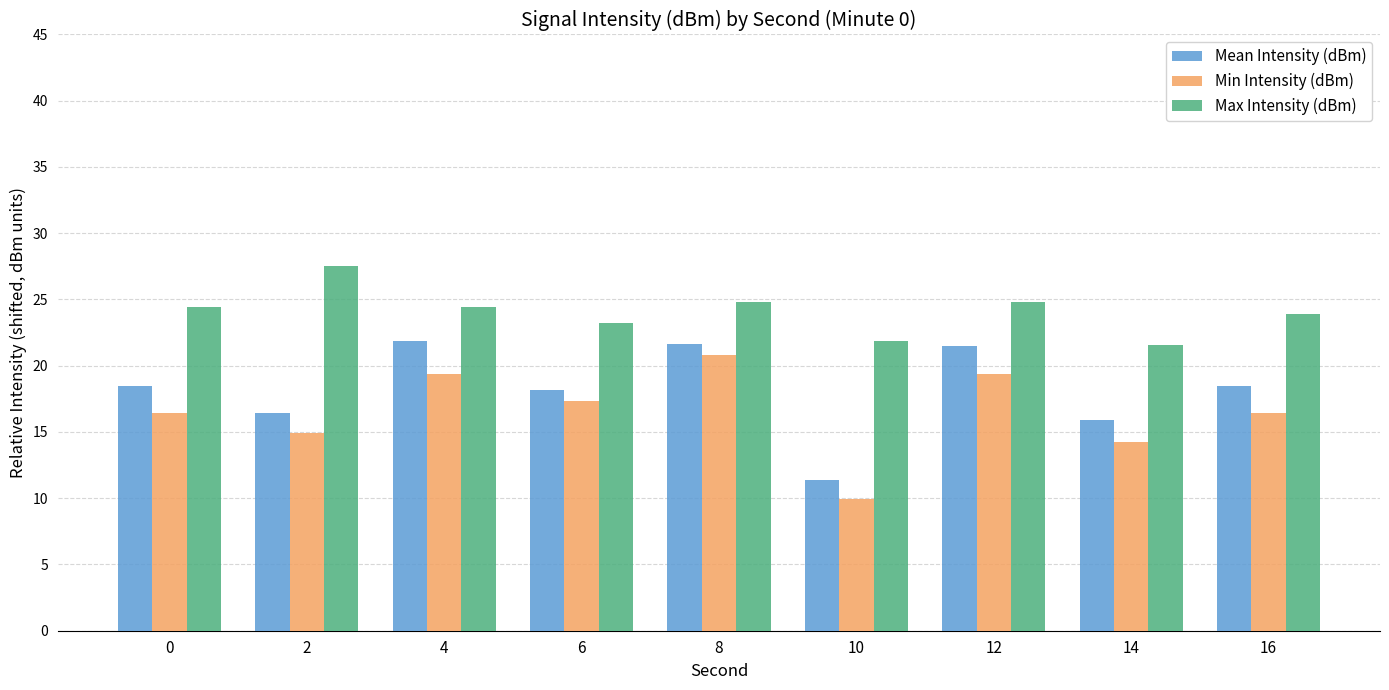

What is the value of the Mean Intensity (dBm) bar at the 9th from the left?

18.5